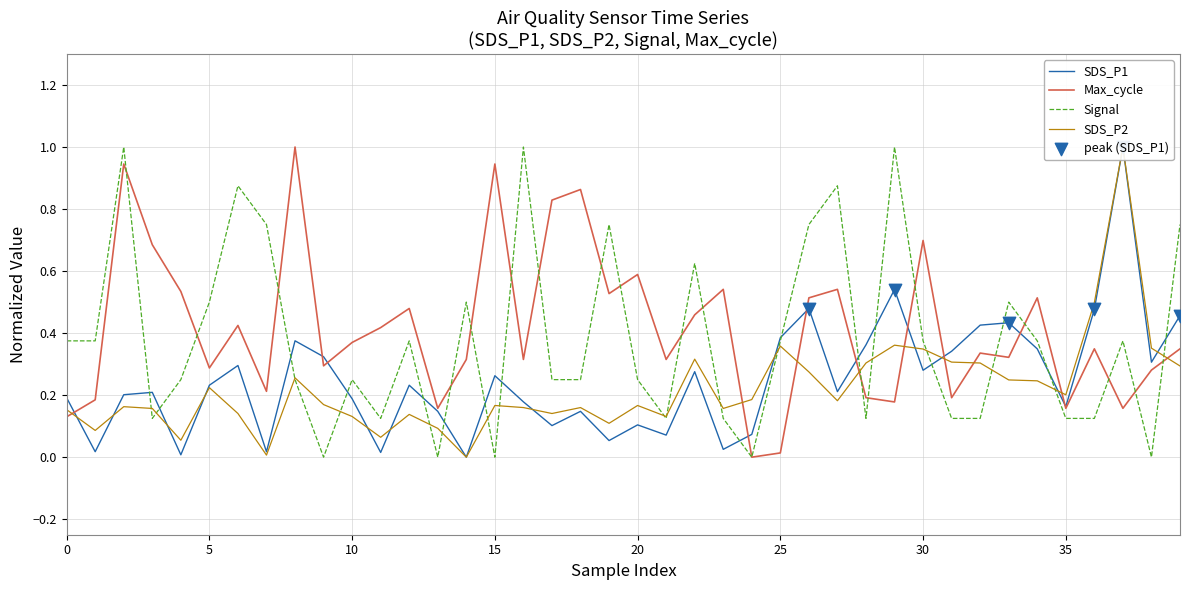

What is the total value across all series at 37?

2.5